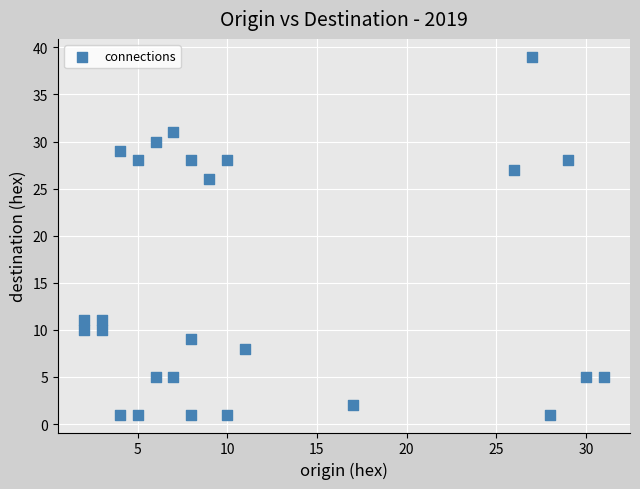

What Y value in the scatter plot is closest to 20?

26